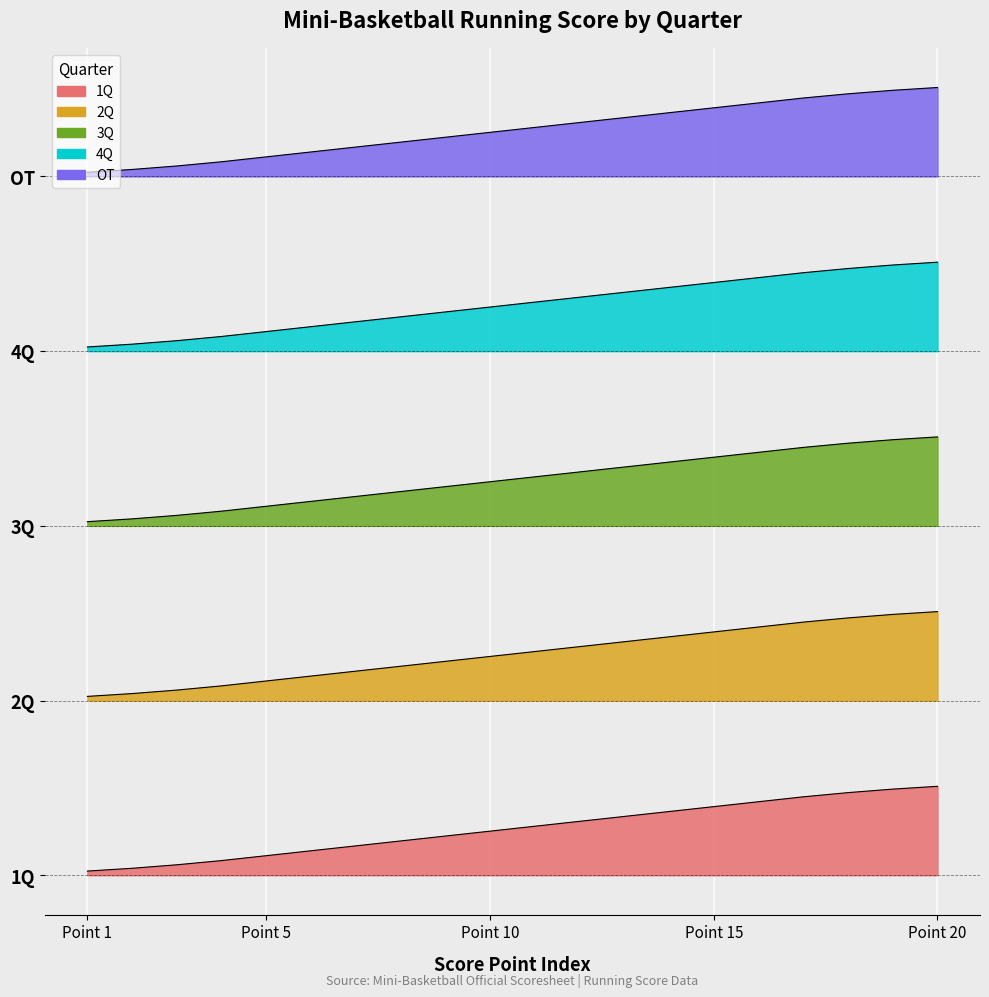

Rank the series by their maximum value, from lowest to highest.

3Q, 1Q, 2Q, 4Q, OT